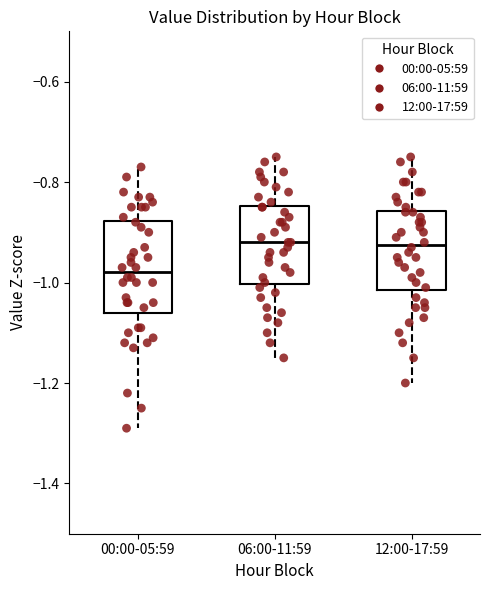

Which box is the tallest, from its lower edge to its upper edge?

00:00-05:59